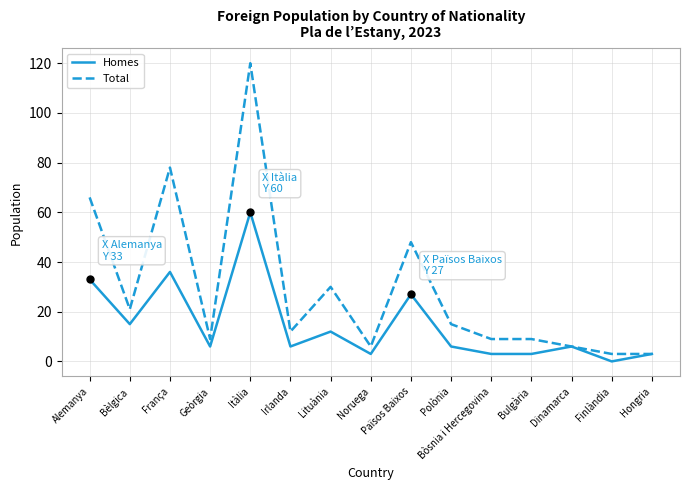

At which category is the sum across all series the highest?

Itàlia